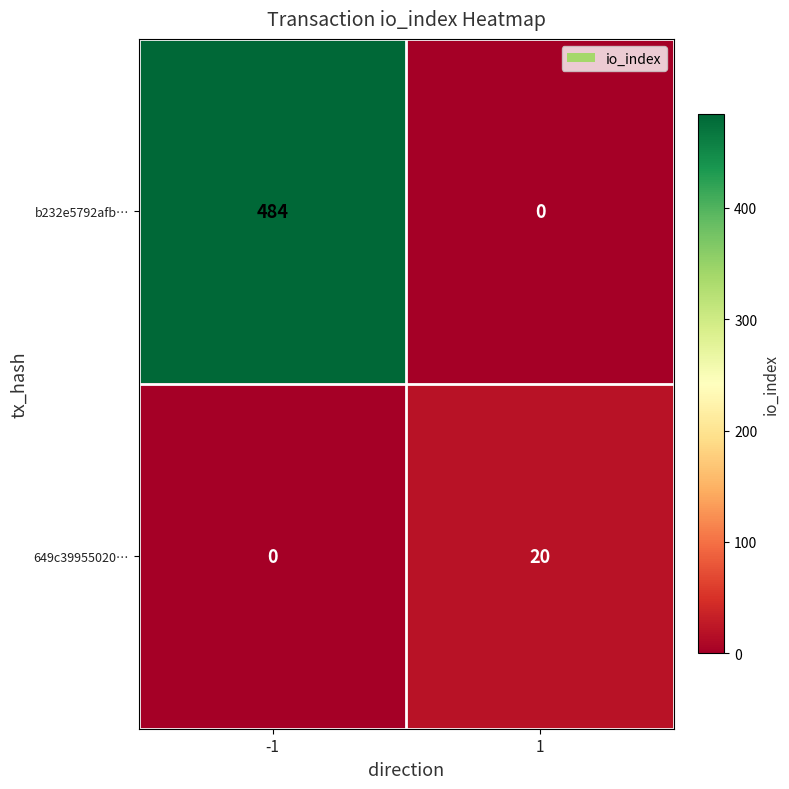

At -1, list the series in order from largest to smallest.

b232e5792afb…, 649c39955020…